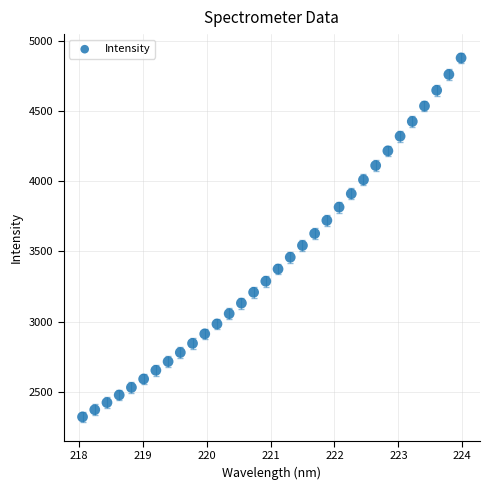

What is the range of X values (max minus min)?

5.9